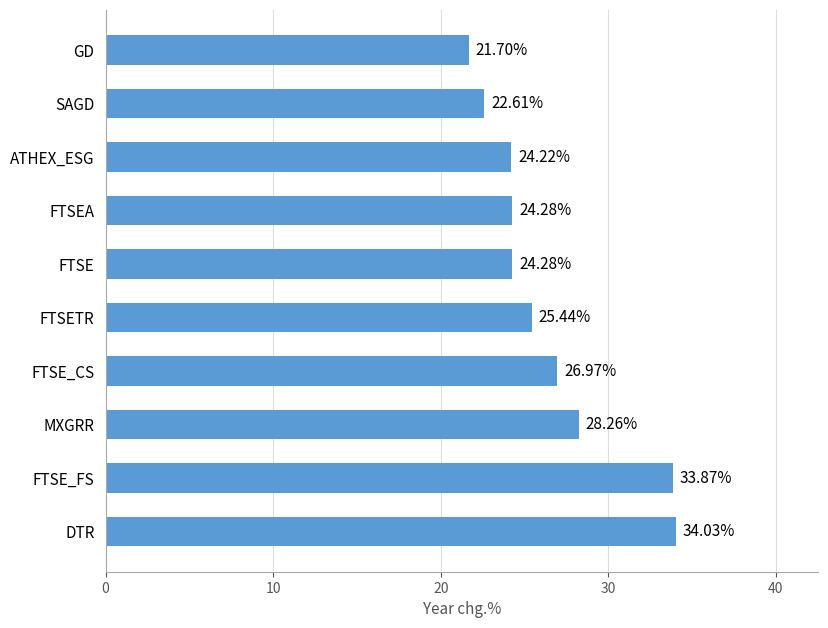

What is the sum of the values at FTSE_FS and ATHEX_ESG?

58.1